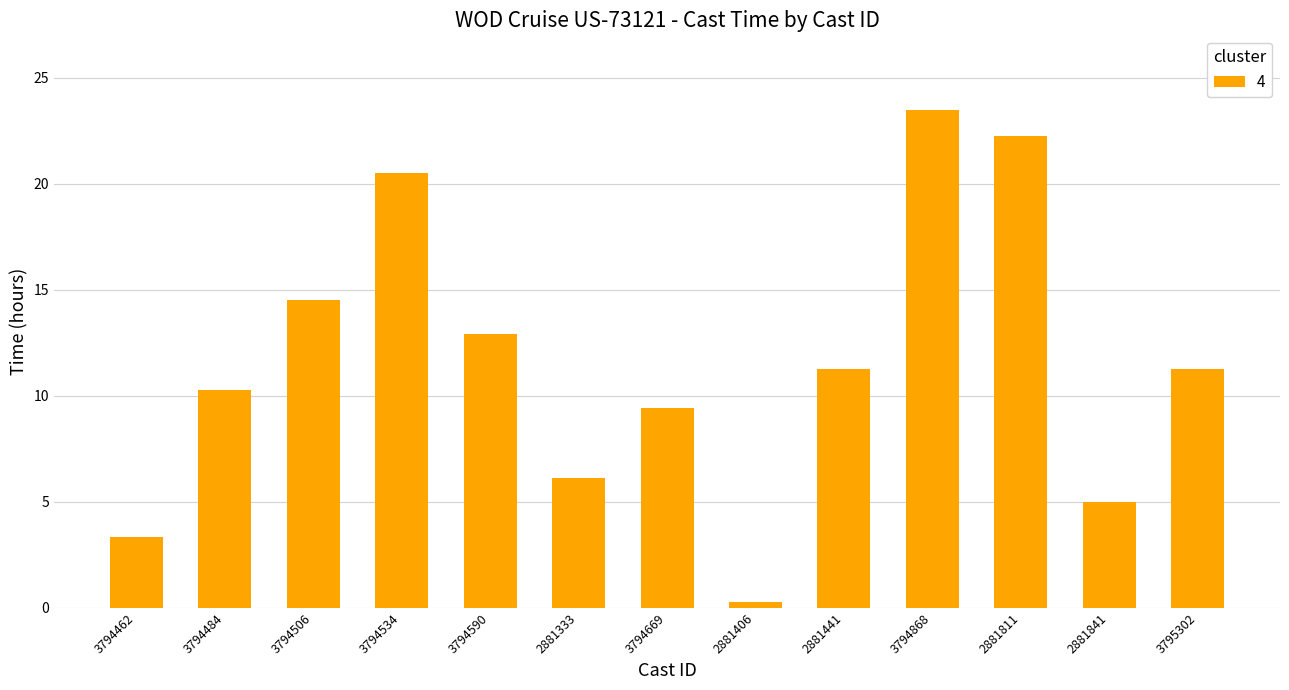

What is the average value?

11.6